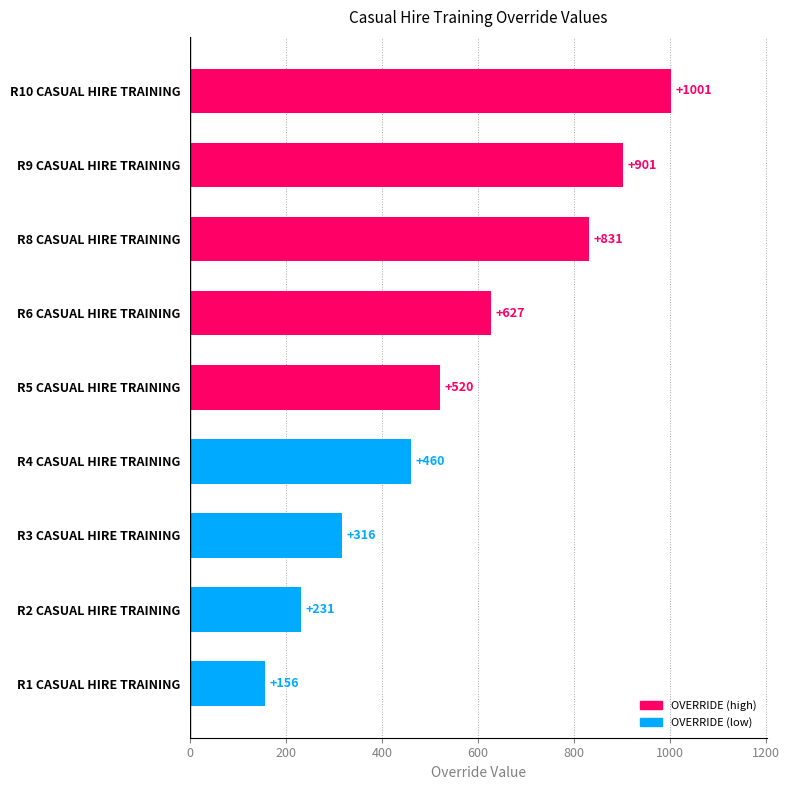

What is the change in value from R6 CASUAL HIRE TRAINING to R8 CASUAL HIRE TRAINING?

+204